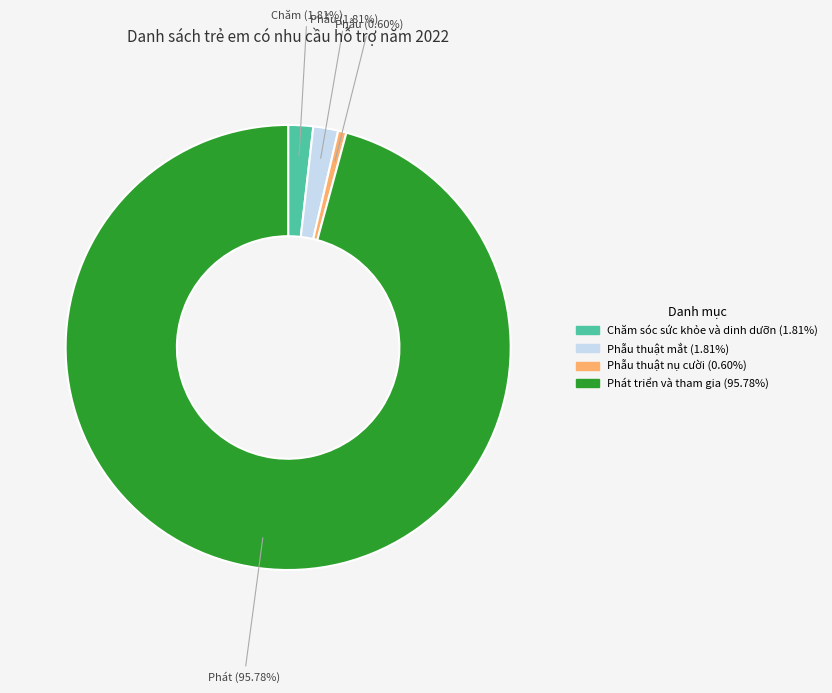

Is there any slice that represents more than half of the pie?

Yes